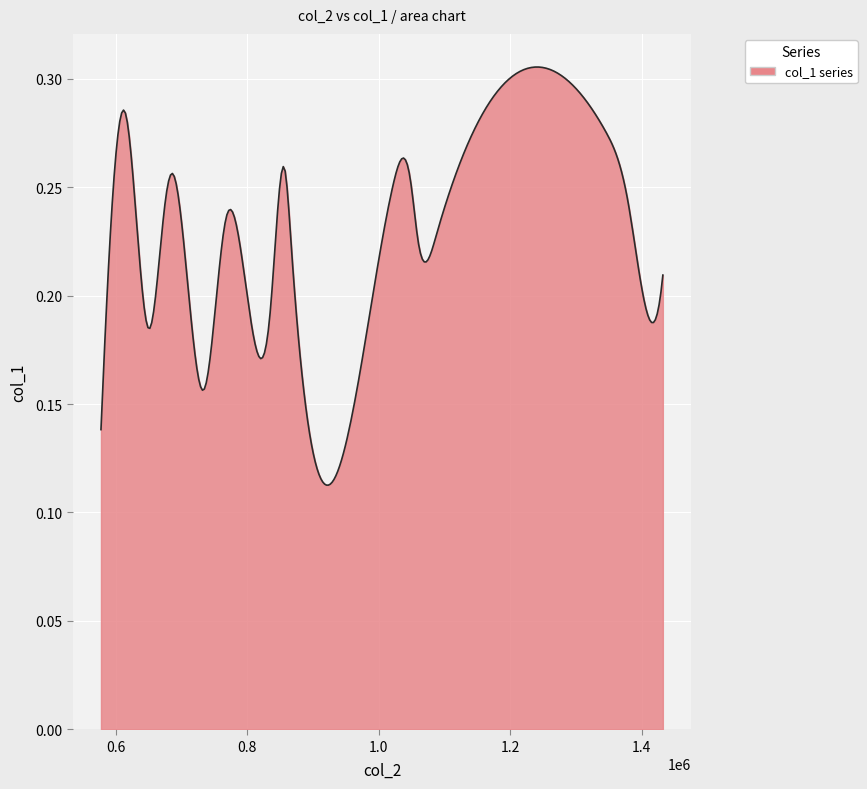

At which category does the chart reach its minimum across all series?

5